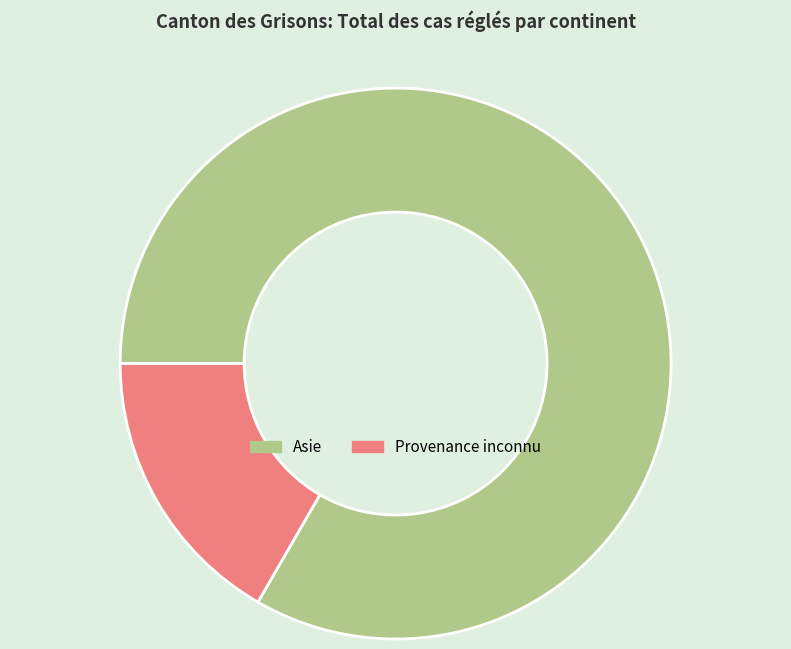

What is the smallest slice in the pie chart?

Provenance inconnu